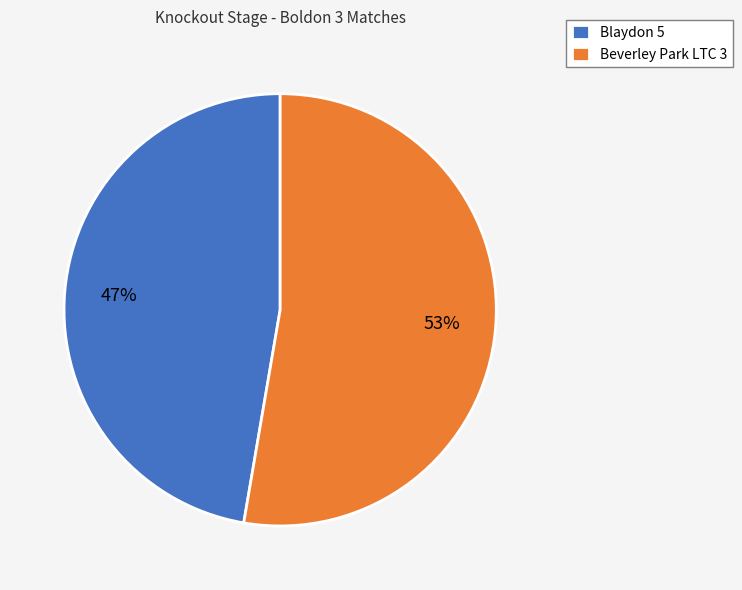

Do Beverley Park LTC 3 and Blaydon 5 together represent more than half of the pie?

Yes